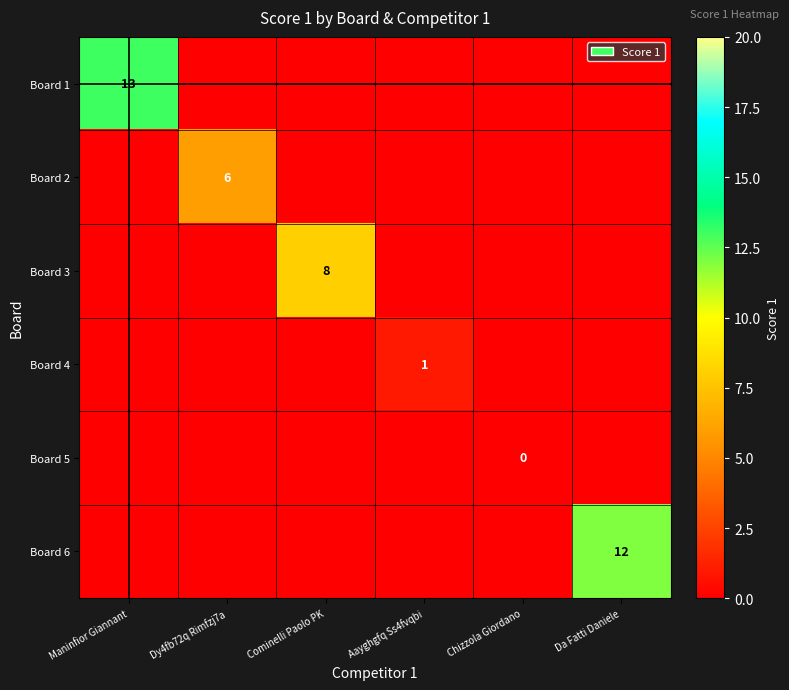

Which series has the largest range (max minus min)?

Board 1